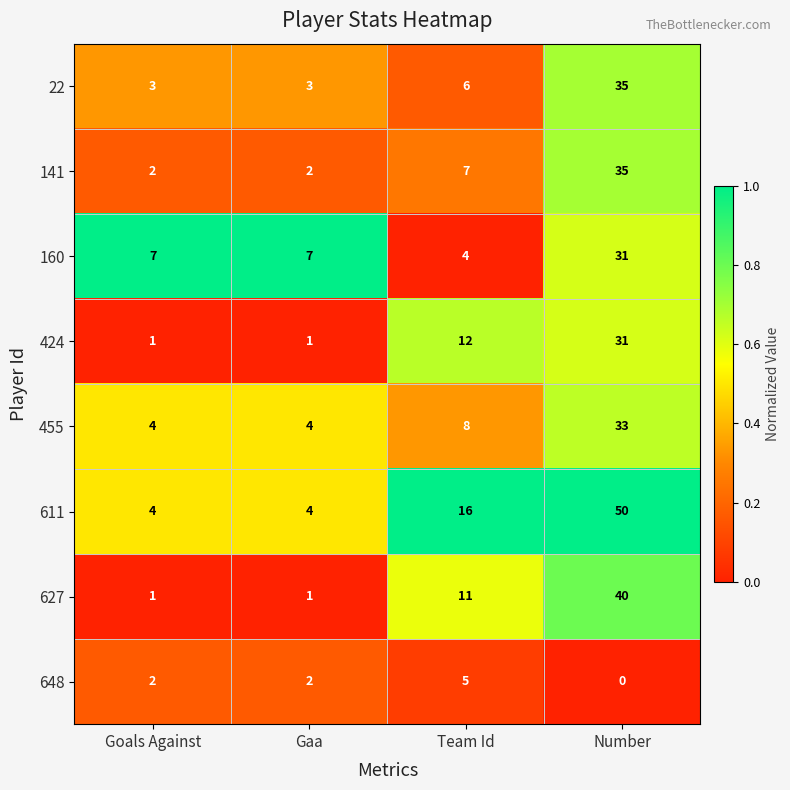

What is the total value across all series at Goals Against?

24